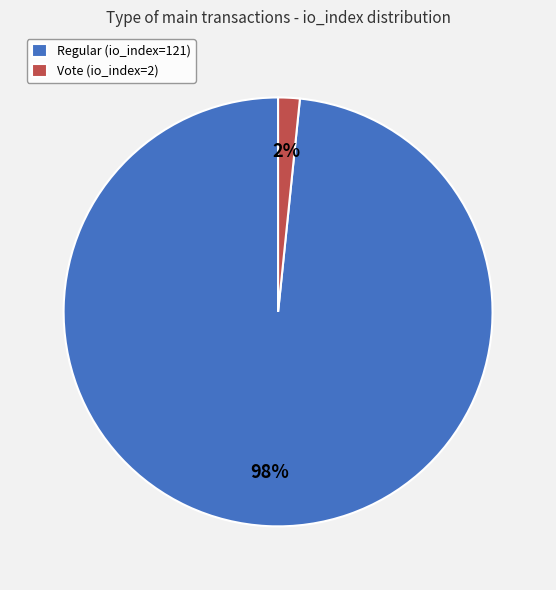

The Regular (io_index=121) slice represents 98% of the pie. True or false?

True